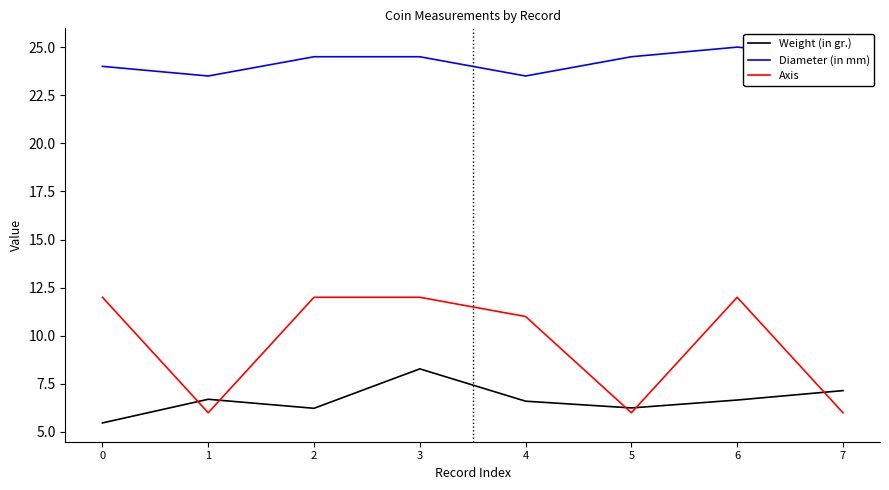

At 7, list the series in order from smallest to largest.

Axis, Weight (in gr.), Diameter (in mm)